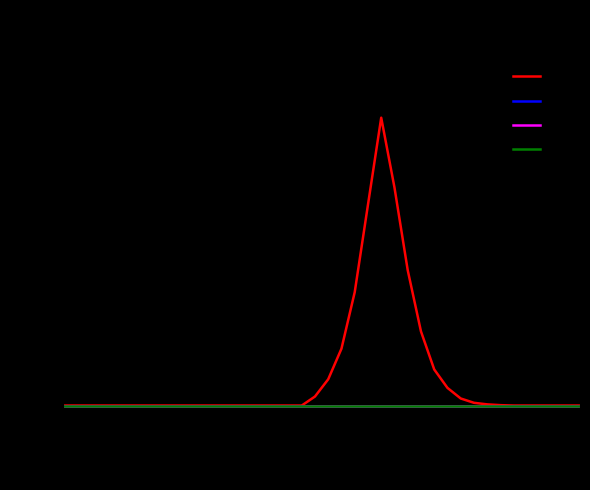

True or false: S$_5$ and S$_2$ intersect in this chart.

False